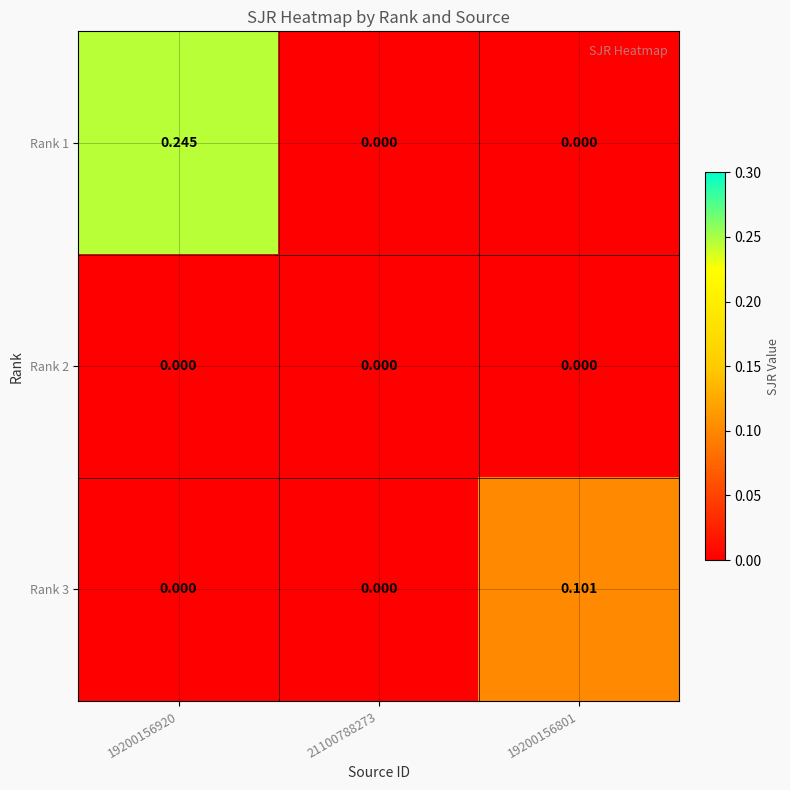

At how many categories does at least one series exceed 0?

2